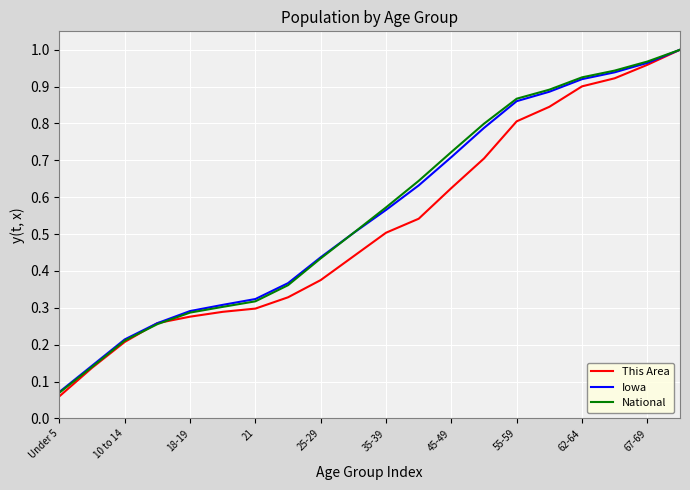

Which series has the largest range (max minus min)?

This Area